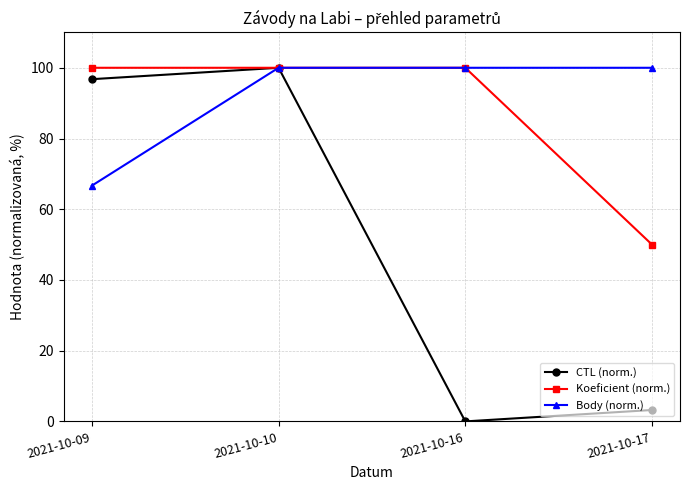

Reading left to right, list all the values displayed in this chart.

CTL (norm.): 2021-10-09=96.8	2021-10-10=100.0	2021-10-16=0.0	2021-10-17=3.2
Koeficient (norm.): 2021-10-09=100.0	2021-10-10=100.0	2021-10-16=100.0	2021-10-17=50.0
Body (norm.): 2021-10-09=66.7	2021-10-10=100.0	2021-10-16=100.0	2021-10-17=100.0